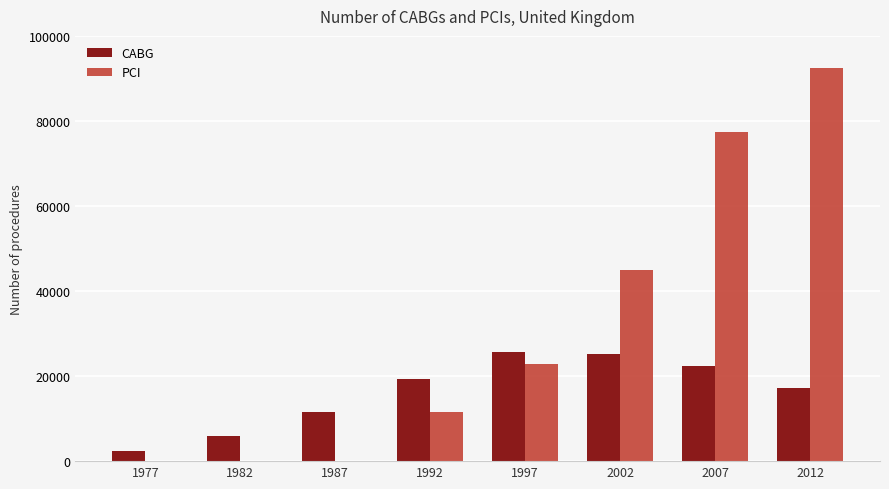

At which label does PCI reach its peak?

2012